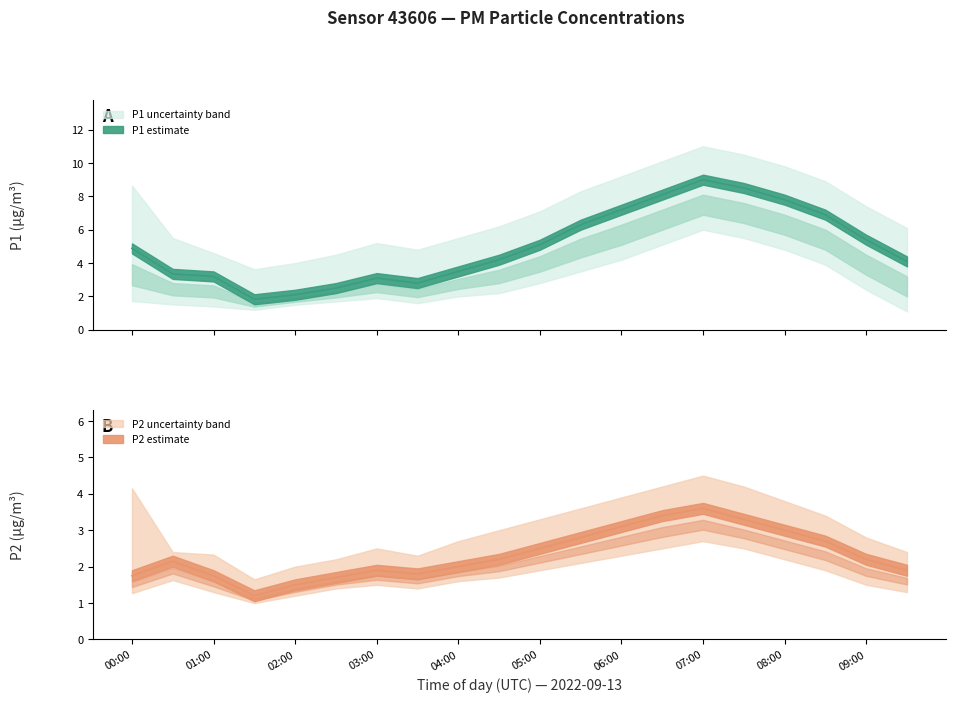

Reading left to right, what are all the values shown in this chart?

P1: 00:00=4.9	00:30=3.4	01:00=3.2	01:30=1.8	02:00=2.1	02:30=2.5	03:00=3.1	03:30=2.8	04:00=3.5	04:30=4.2	05:00=5.1	05:30=6.3	06:00=7.2	06:30=8.1	07:00=9.0	07:30=8.5	08:00=7.8	08:30=6.9	09:00=5.4	09:30=4.1
P2: 00:00=1.8	00:30=2.1	01:00=1.8	01:30=1.2	02:00=1.5	02:30=1.7	03:00=1.9	03:30=1.8	04:00=2.0	04:30=2.2	05:00=2.5	05:30=2.8	06:00=3.1	06:30=3.4	07:00=3.6	07:30=3.3	08:00=3.0	08:30=2.7	09:00=2.2	09:30=1.9
P1_upper: 00:00=8.7	00:30=5.5	01:00=4.6	01:30=3.6	02:00=4.0	02:30=4.5	03:00=5.2	03:30=4.8	04:00=5.5	04:30=6.2	05:00=7.1	05:30=8.3	06:00=9.2	06:30=10.1	07:00=11.0	07:30=10.5	08:00=9.8	08:30=8.9	09:00=7.4	09:30=6.1
P1_lower: 00:00=1.7	00:30=1.5	01:00=1.4	01:30=1.2	02:00=1.5	02:30=1.7	03:00=1.9	03:30=1.6	04:00=2.0	04:30=2.2	05:00=2.8	05:30=3.5	06:00=4.2	06:30=5.1	07:00=6.0	07:30=5.5	08:00=4.8	08:30=3.9	09:00=2.4	09:30=1.1
P2_upper: 00:00=4.2	00:30=2.4	01:00=2.3	01:30=1.6	02:00=2.0	02:30=2.2	03:00=2.5	03:30=2.3	04:00=2.7	04:30=3.0	05:00=3.3	05:30=3.6	06:00=3.9	06:30=4.2	07:00=4.5	07:30=4.2	08:00=3.8	08:30=3.4	09:00=2.8	09:30=2.4
P2_lower: 00:00=1.3	00:30=1.6	01:00=1.3	01:30=1.0	02:00=1.2	02:30=1.4	03:00=1.5	03:30=1.4	04:00=1.6	04:30=1.7	05:00=1.9	05:30=2.1	06:00=2.3	06:30=2.5	07:00=2.7	07:30=2.5	08:00=2.2	08:30=1.9	09:00=1.5	09:30=1.3